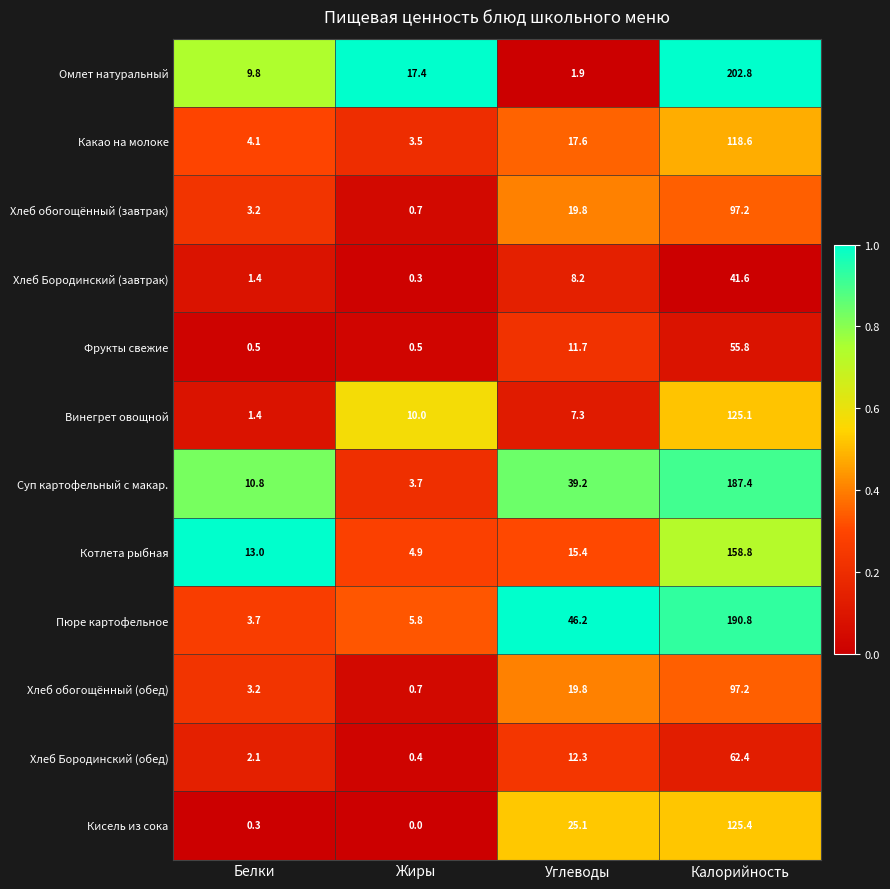

Which category has the highest value across all series?

Калорийность